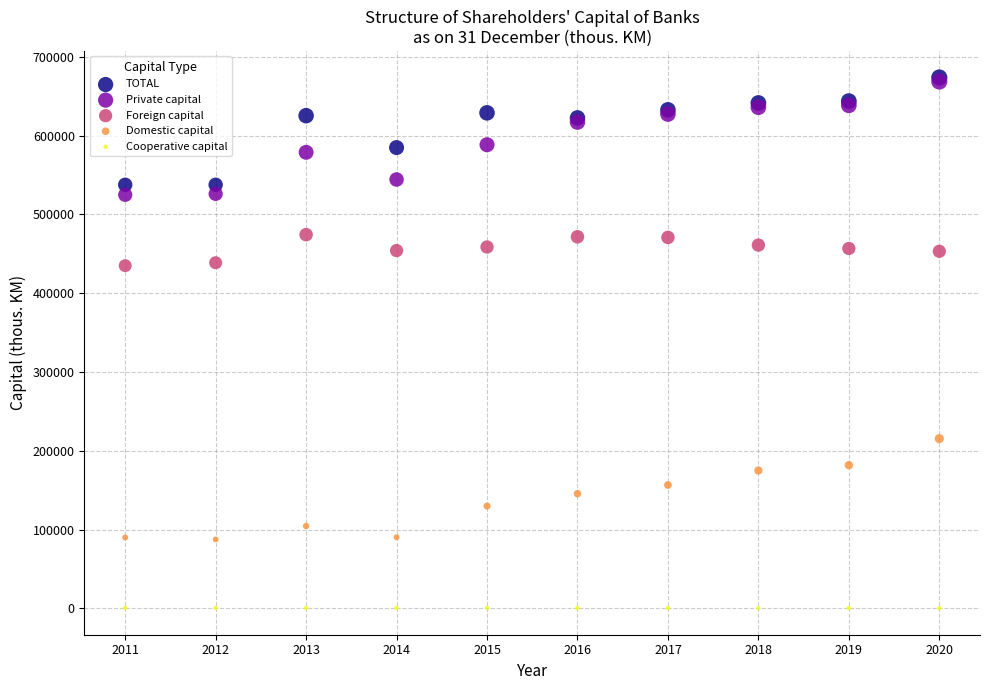

What are all the series names shown in the legend?

TOTAL, Private capital, Foreign capital, Domestic capital, Cooperative capital